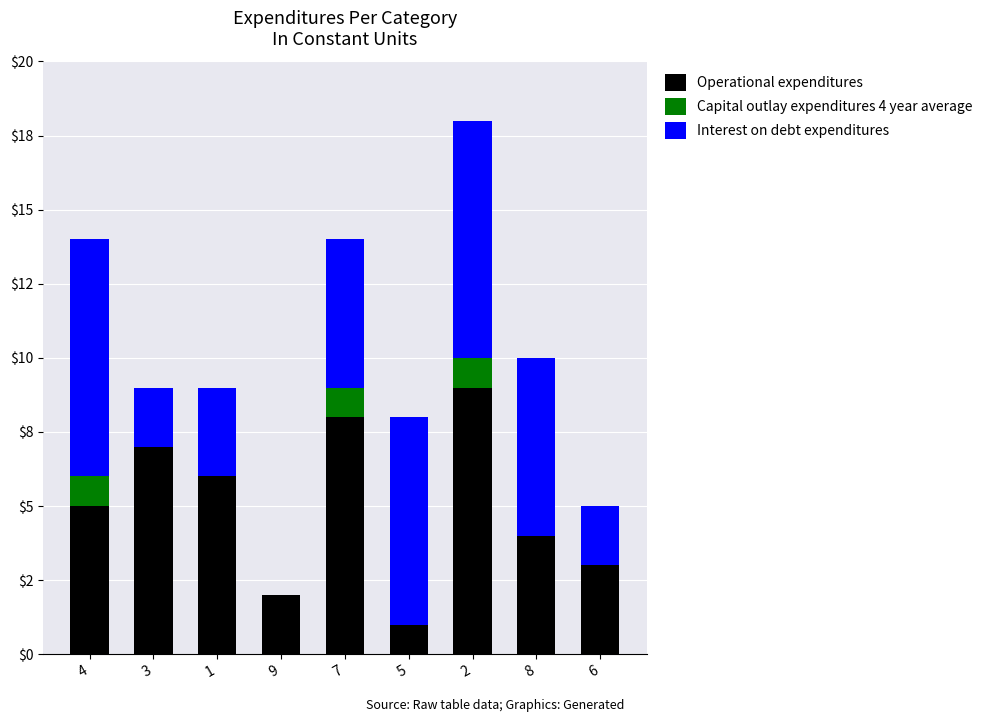

Does the chart contain stacked bars?

Yes